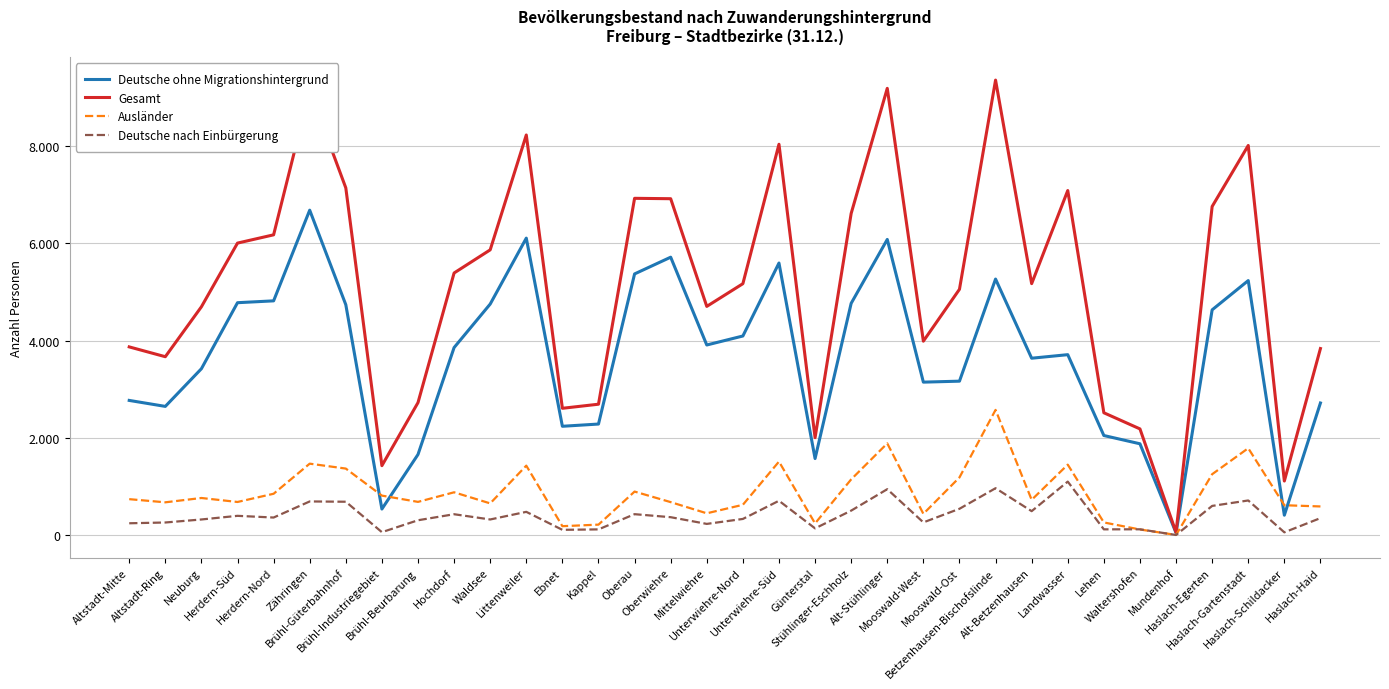

Where is the first local minimum for Gesamt?

Altstadt-Ring